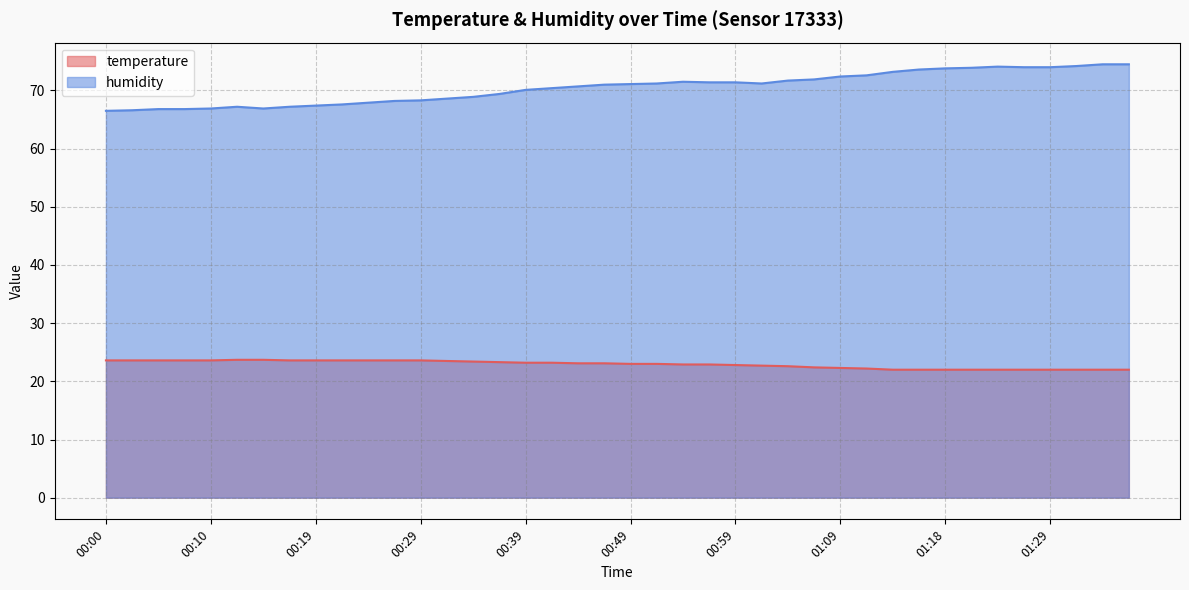

Reading right to left, list all the values displayed in this chart.

temperature: 22.0	22.0	22.0	22.0	22.0	22.0	22.0	22.0	22.0	22.0	22.2	22.3	22.4	22.6	22.7	22.8	22.9	22.9	23.0	23.0	23.1	23.1	23.2	23.2	23.3	23.4	23.5	23.6	23.6	23.6	23.6	23.6	23.6	23.7	23.7	23.6	23.6	23.6	23.6	23.6
humidity: 74.5	74.5	74.2	74.0	74.0	74.1	73.9	73.8	73.6	73.2	72.6	72.4	71.9	71.7	71.2	71.4	71.4	71.5	71.2	71.1	71.0	70.7	70.4	70.1	69.4	68.9	68.6	68.3	68.2	67.9	67.6	67.4	67.2	66.9	67.2	66.9	66.8	66.8	66.6	66.5